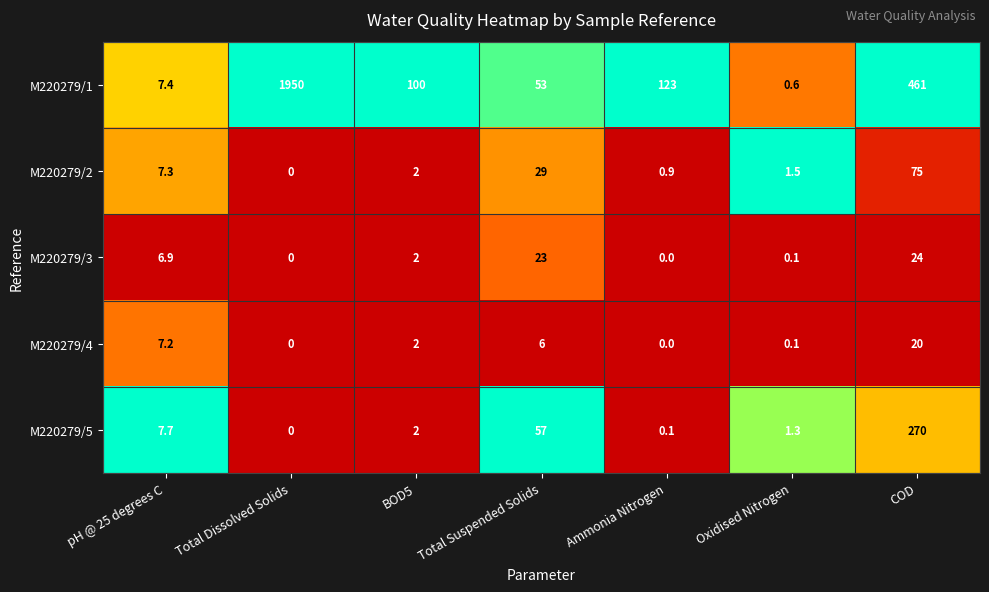

Is the value of M220279/4 at Total Suspended Solids greater than the value of M220279/3 at COD?

No